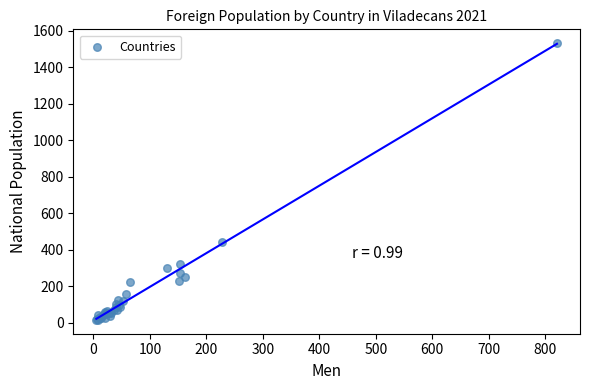

What Y value in the scatter plot is closest to 774?

443